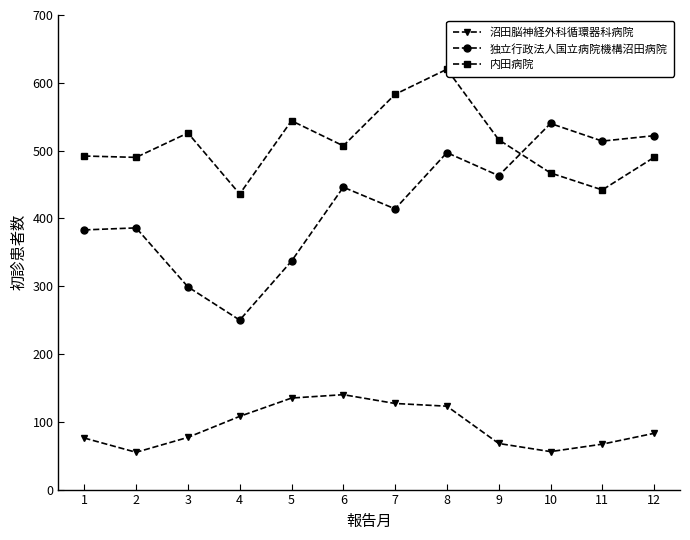

Which series changed the most between 4 and 10?

独立行政法人国立病院機構沼田病院